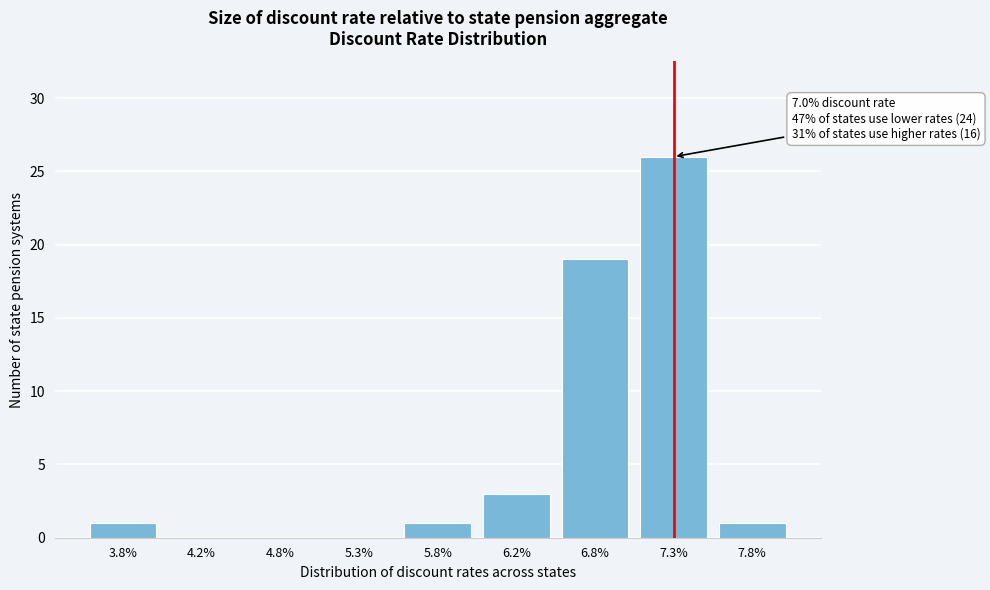

Reading right to left, transcribe all the data shown in this chart.

7.8%=1	7.3%=26	6.8%=19	6.2%=3	5.8%=1	5.3%=0	4.8%=0	4.2%=0	3.8%=1